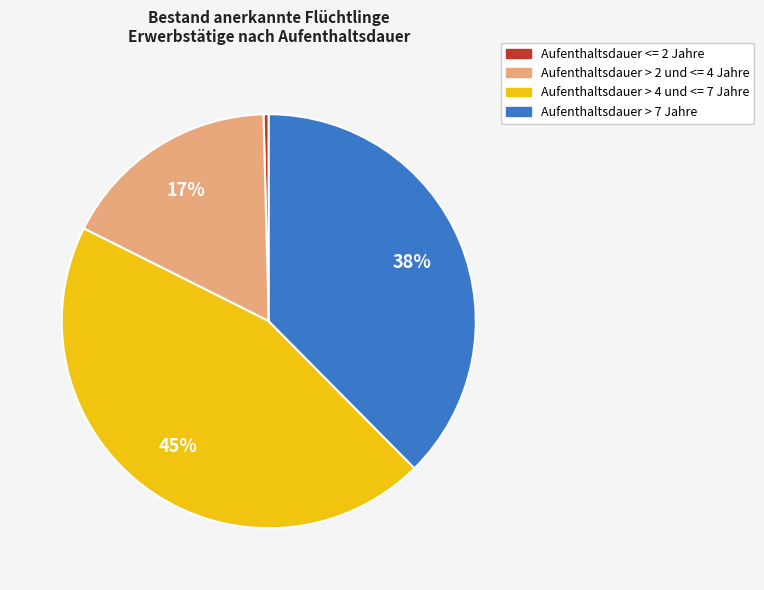

Does any single category account for the majority?

No